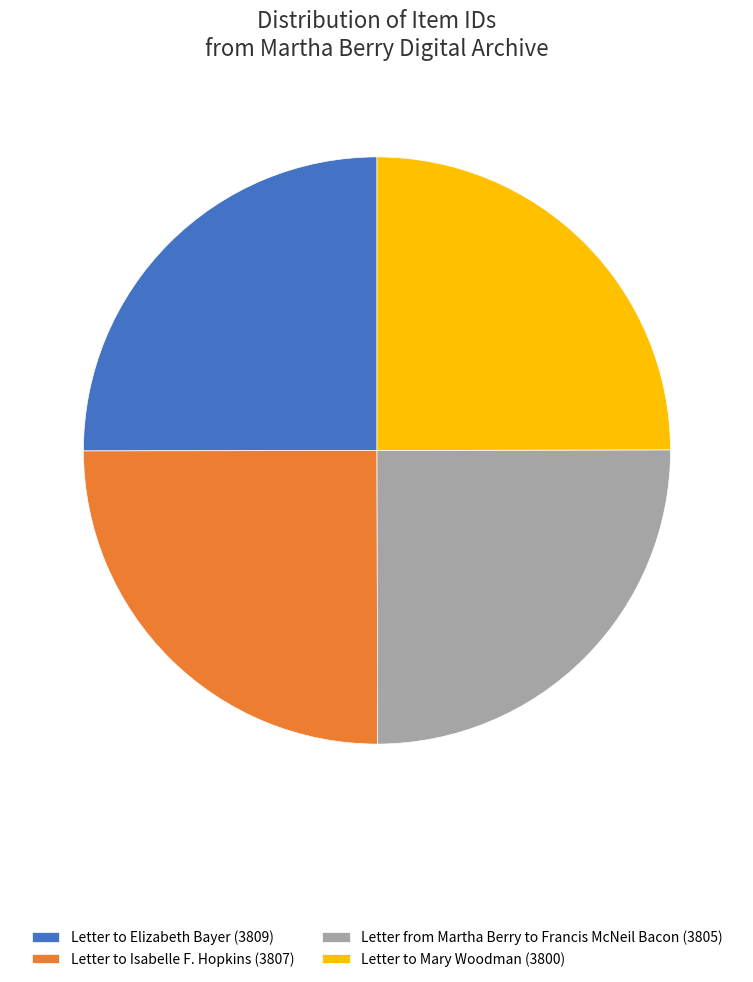

Approximately how many times larger is the value at Letter from Martha Berry to Francis McNeil Bacon (3805) compared to Letter to Mary Woodman (3800)?

1.0